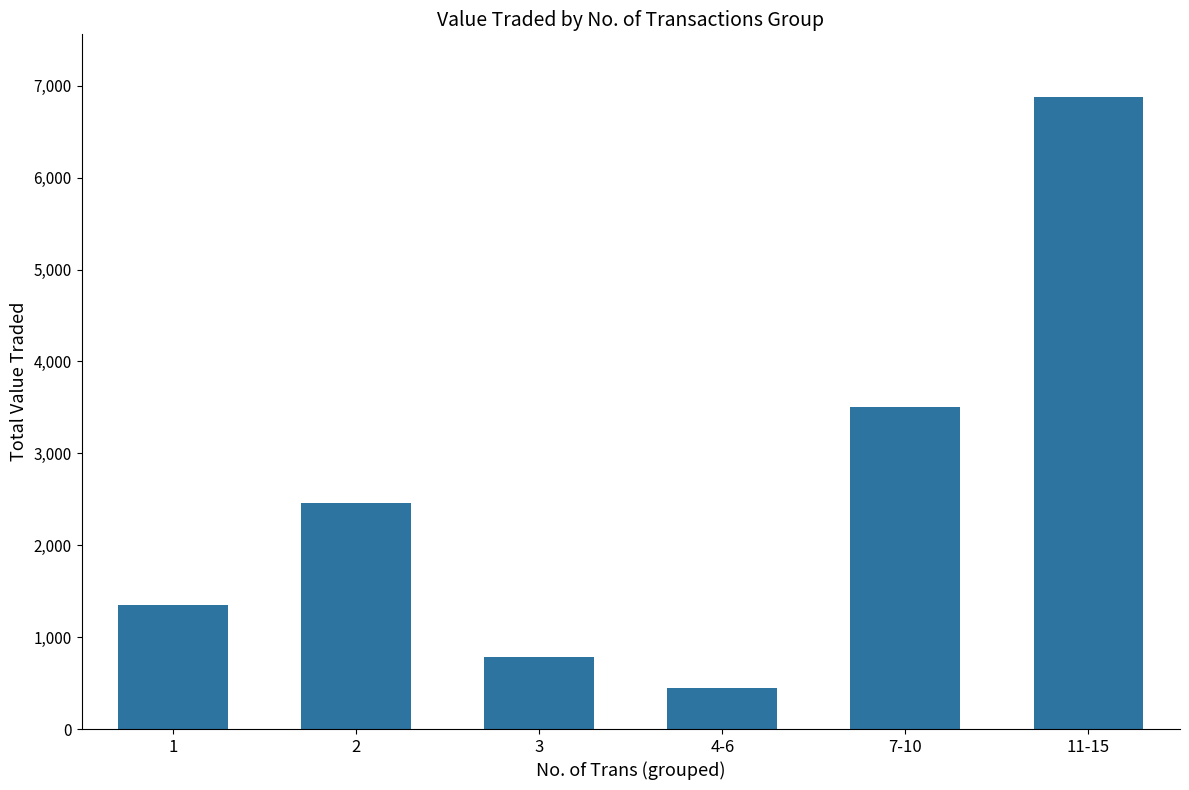

What is the minimum value shown in the chart?

449